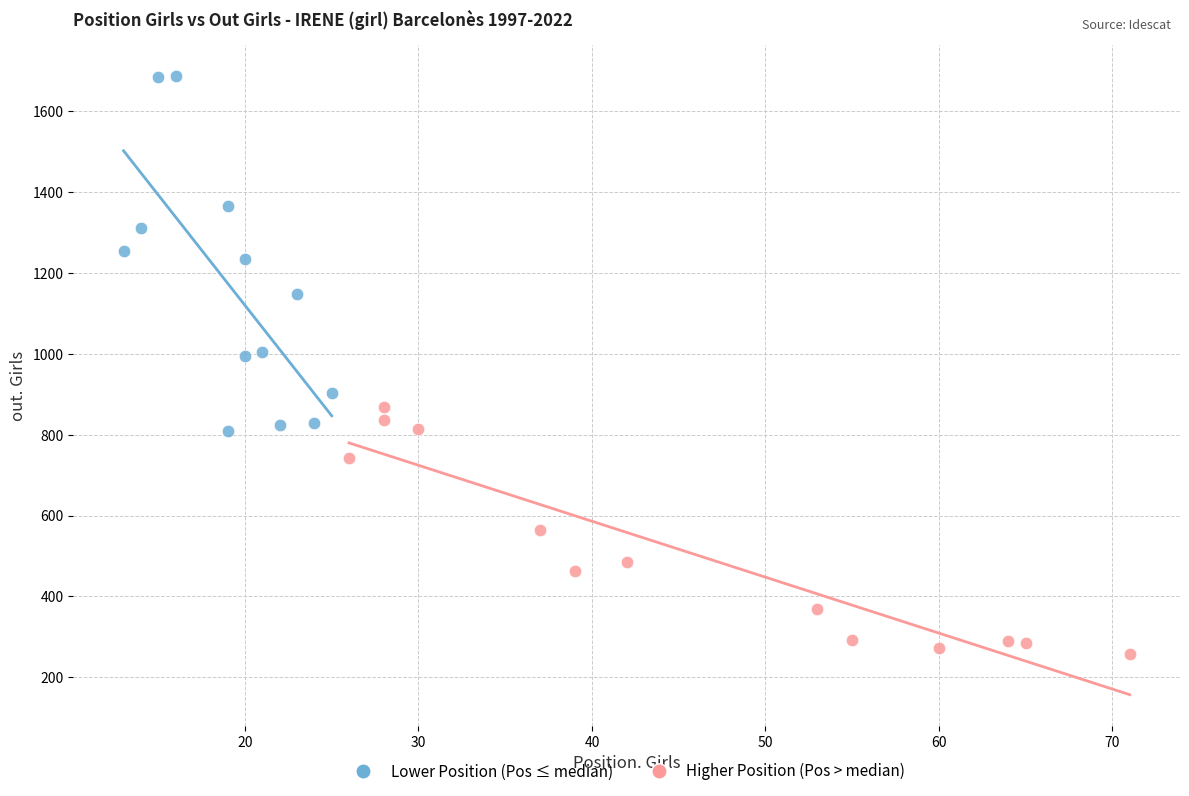

Which series contains the highest Y value?

Lower Position (Pos ≤ median)